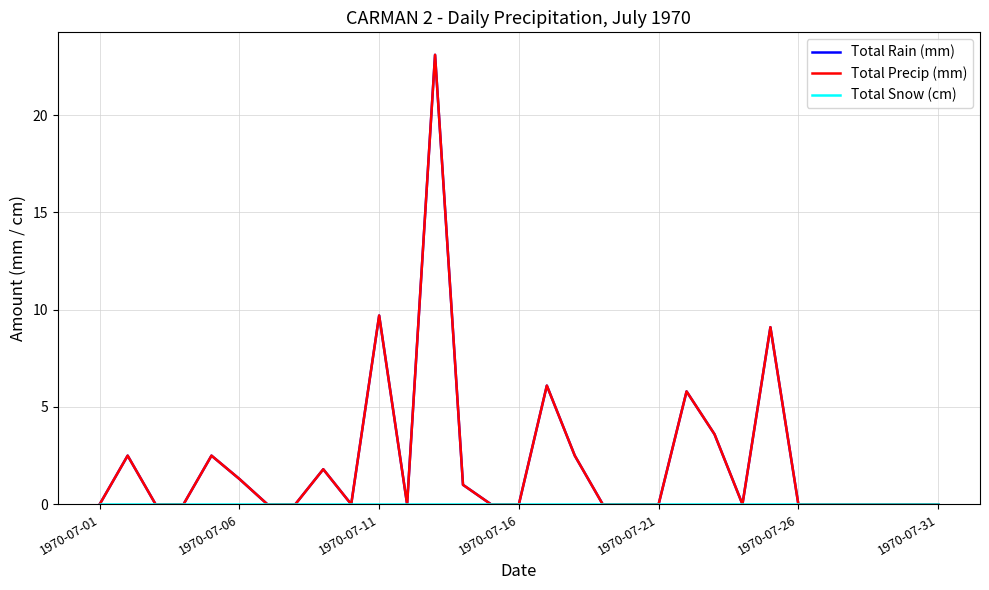

In Total Rain (mm), how many points are higher than both neighbors (excluding endpoints)?

8